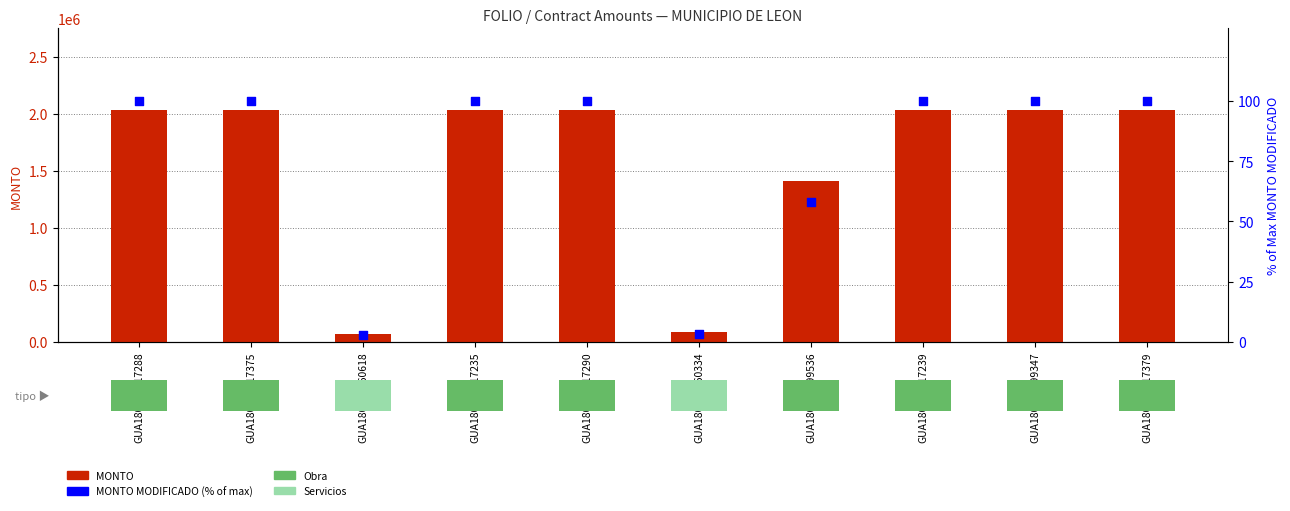

Which series contains the highest Y value?

MONTO